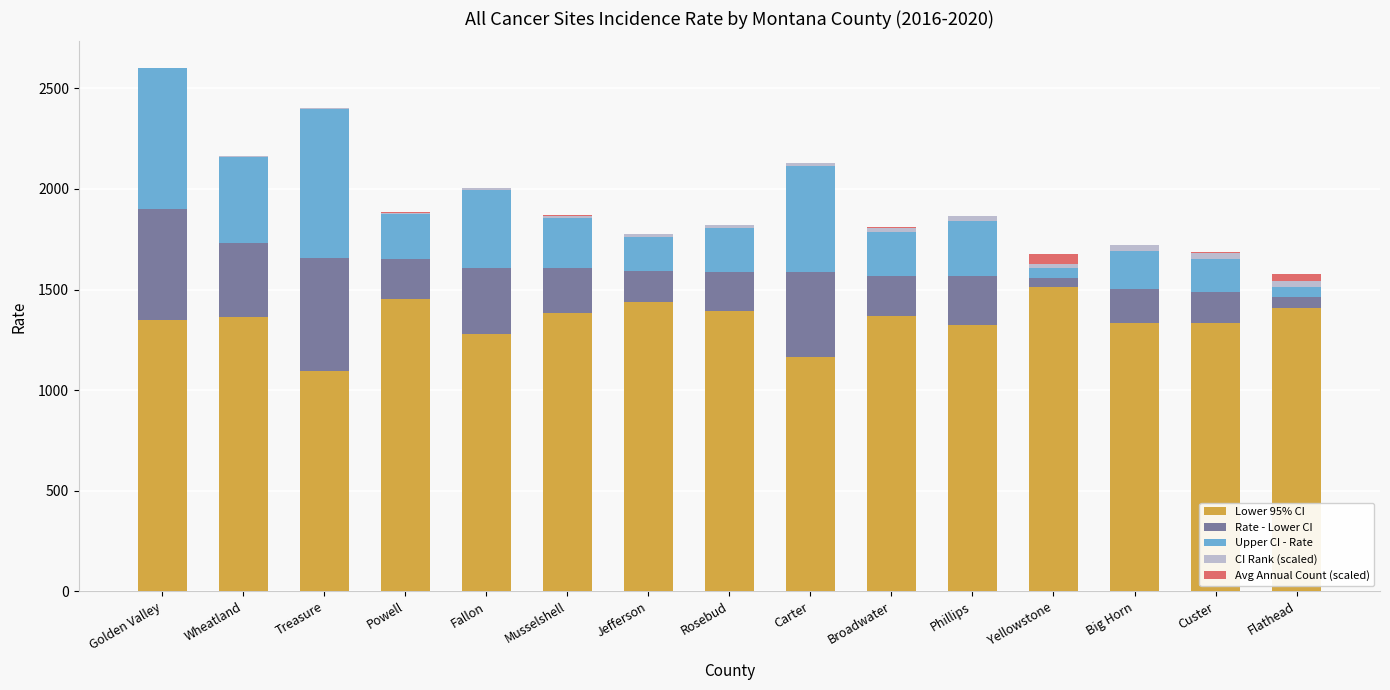

What is the maximum value for Lower 95% CI?

1513.0